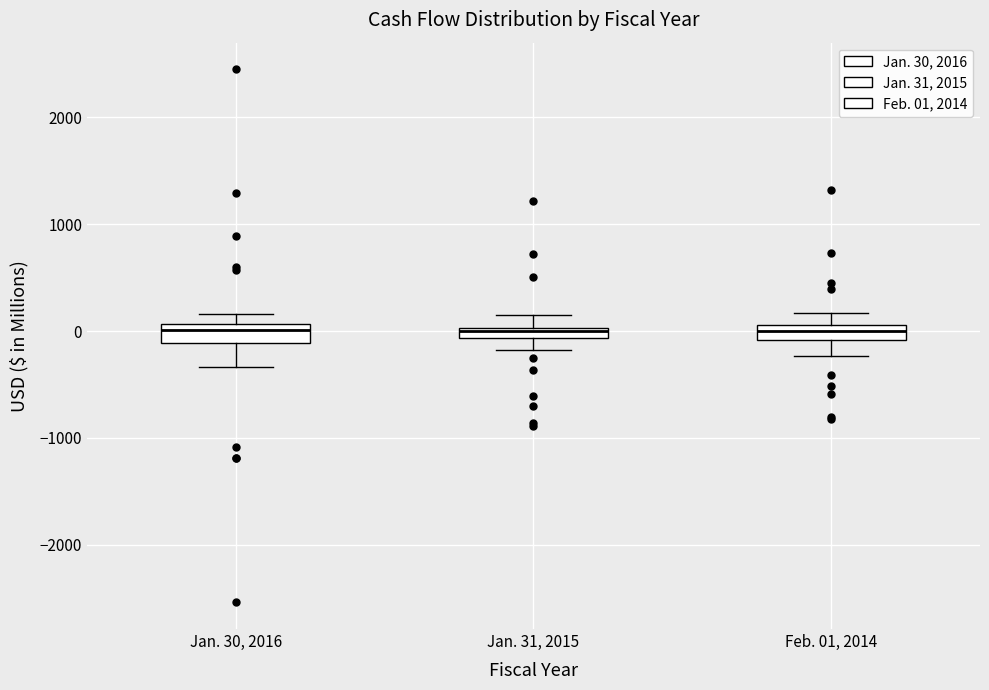

Where is the upper edge of the box for Jan. 30, 2016 on the y-axis? The values are not printed on the chart, so give them approximately, as read against the axis.

100